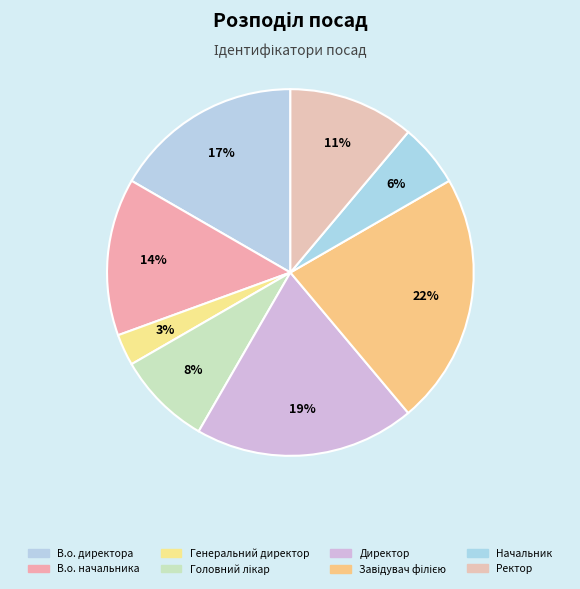

Does any single category account for the majority?

No